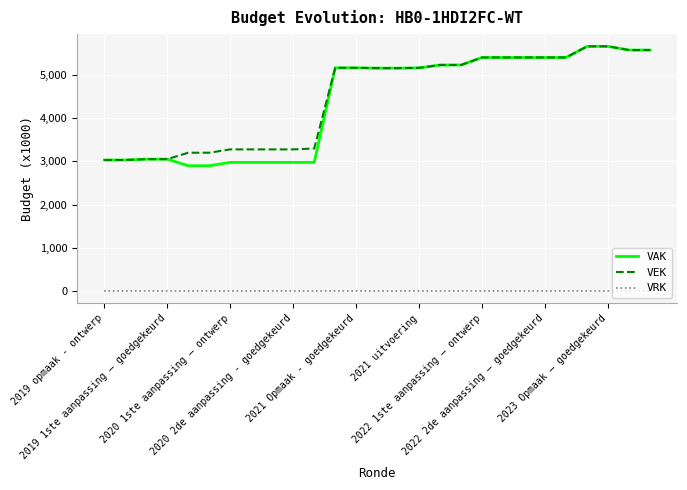

True or false: VRK and VAK cross at least once.

False